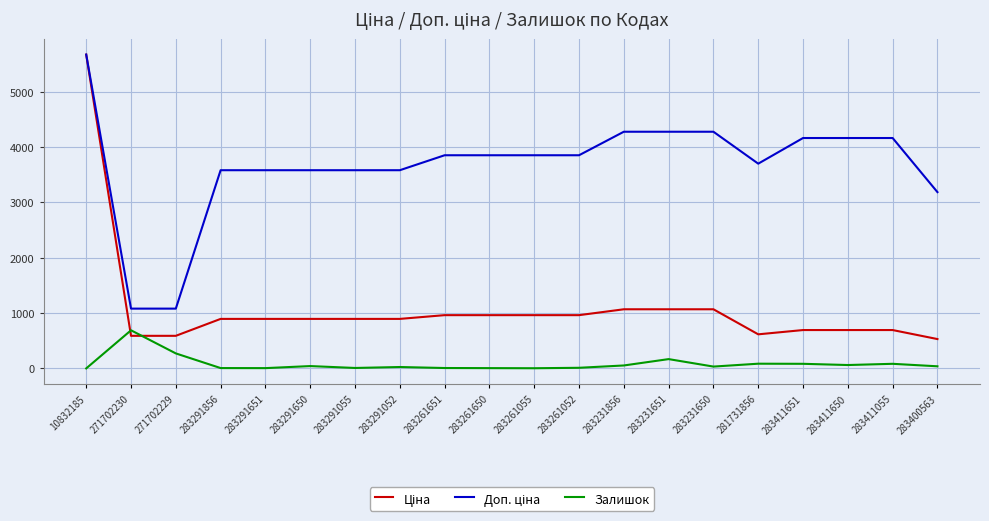

Is it true that Залишок equals 1.0 at 10832185?

True